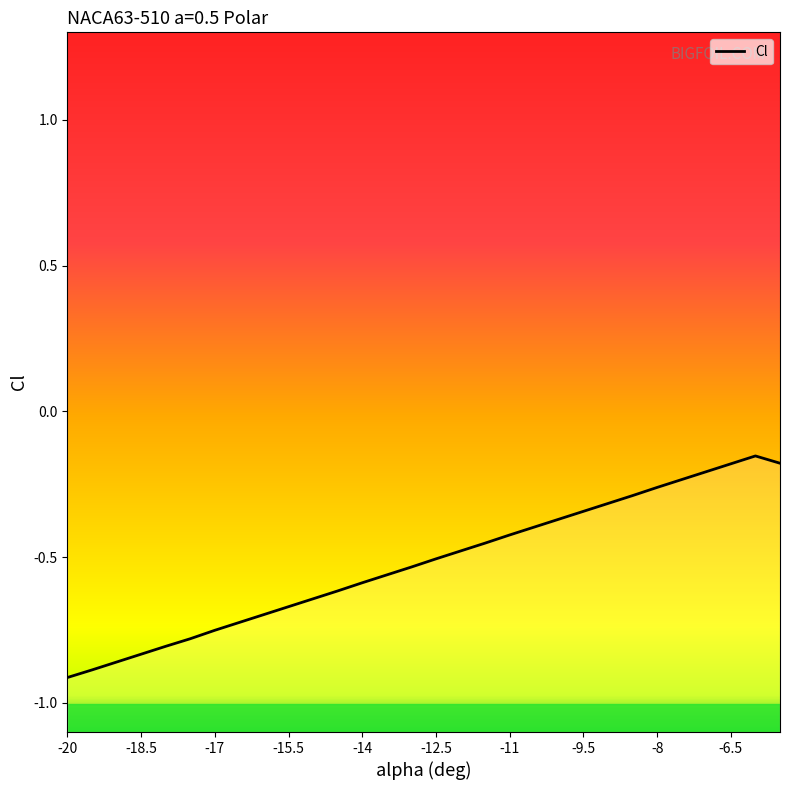

Reading right to left, transcribe all the data shown in this chart.

-5.5=-0.2	-6=-0.2	-6.5=-0.2	-7=-0.2	-7.5=-0.2	-8=-0.3	-8.5=-0.3	-9=-0.3	-9.5=-0.3	-10=-0.4	-10.5=-0.4	-11=-0.4	-11.5=-0.5	-12=-0.5	-12.5=-0.5	-13=-0.5	-13.5=-0.6	-14=-0.6	-14.5=-0.6	-15=-0.6	-15.5=-0.7	-16=-0.7	-16.5=-0.7	-17=-0.8	-17.5=-0.8	-18=-0.8	-18.5=-0.8	-19=-0.9	-19.5=-0.9	-20=-0.9